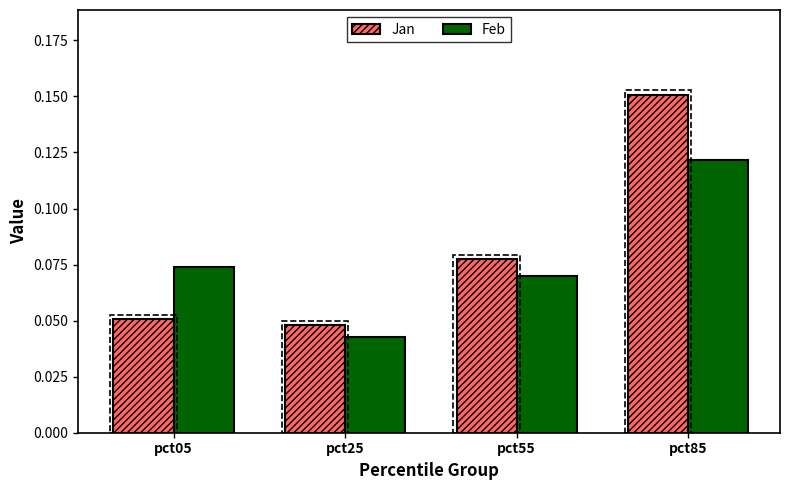

At how many categories does at least one series exceed 0?

4